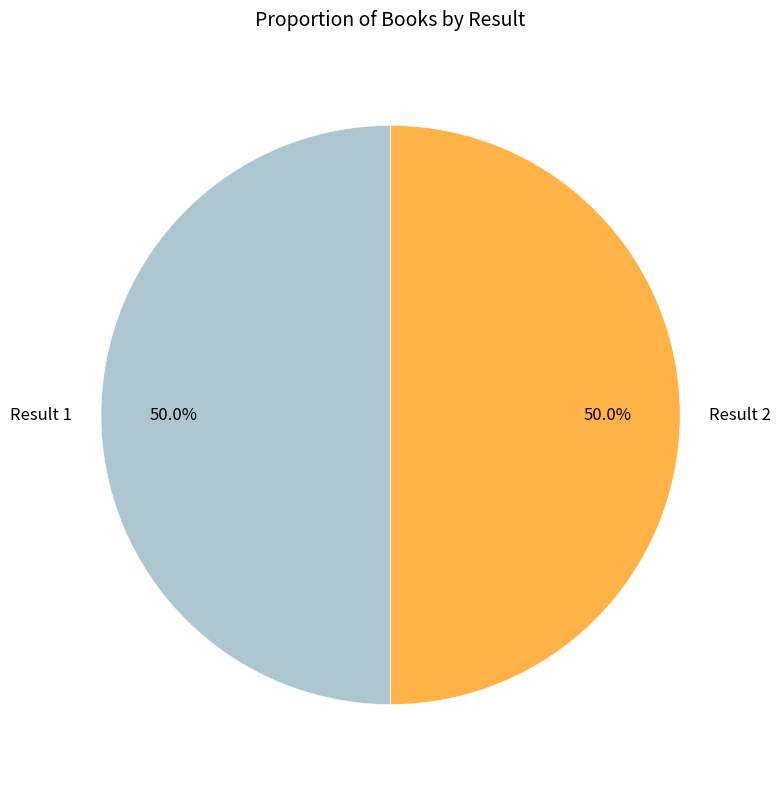

What percentage do Result 1 and Result 2 together represent?

100.0%